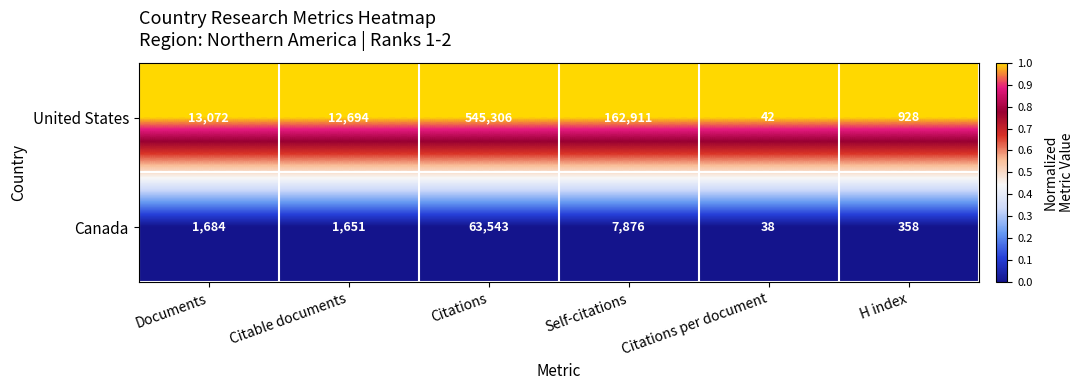

Reading right to left, list all the values displayed in this chart.

United States: H index=928	Citations per document=42	Self-citations=162911	Citations=545306	Citable documents=12694	Documents=13072
Canada: H index=358	Citations per document=38	Self-citations=7876	Citations=63543	Citable documents=1651	Documents=1684